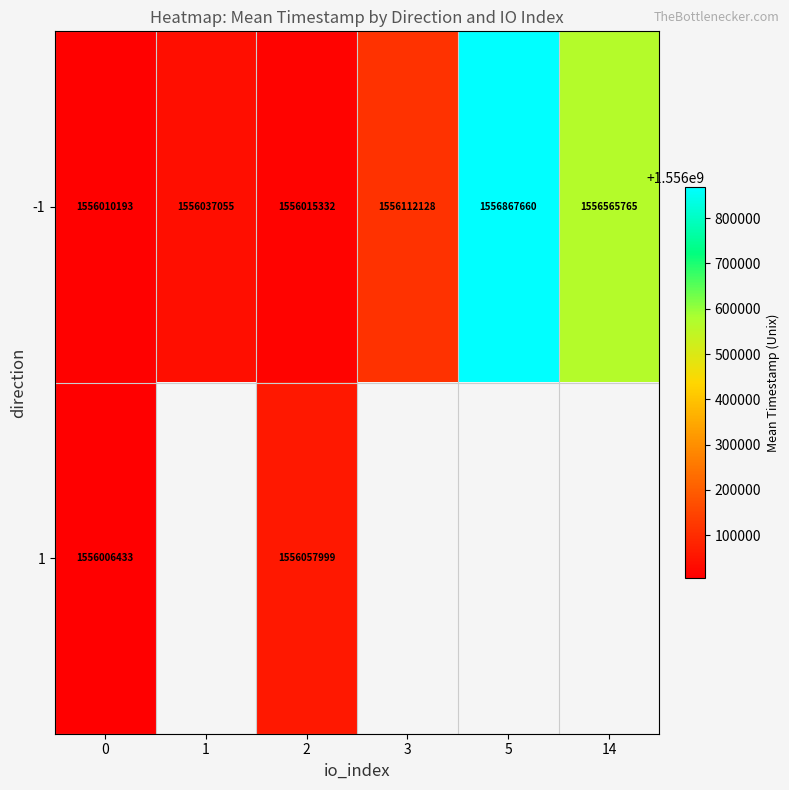

Is the value of -1 at 2 greater than the value of 1 at 0?

Yes